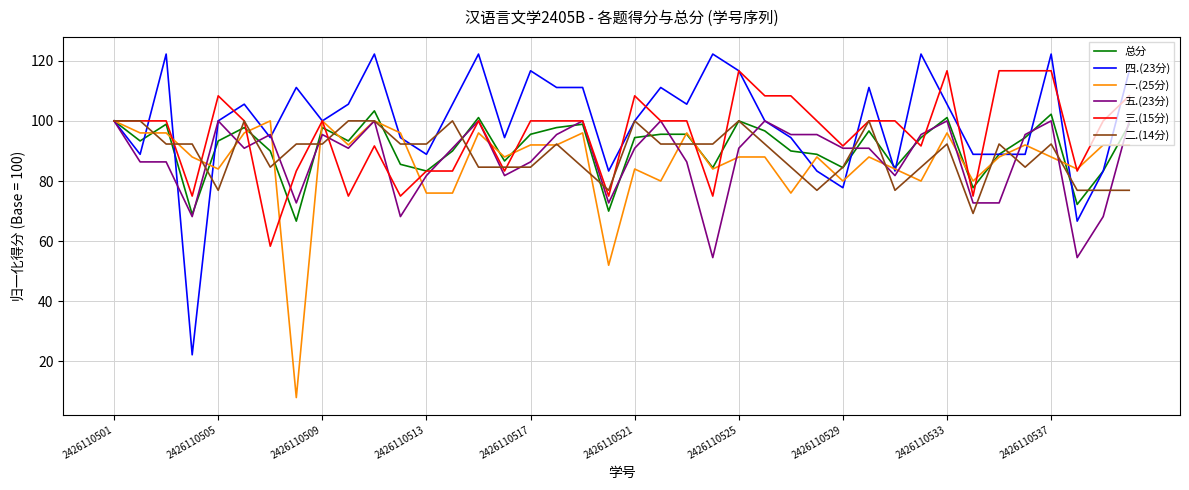

What is the smallest value displayed?

8.0